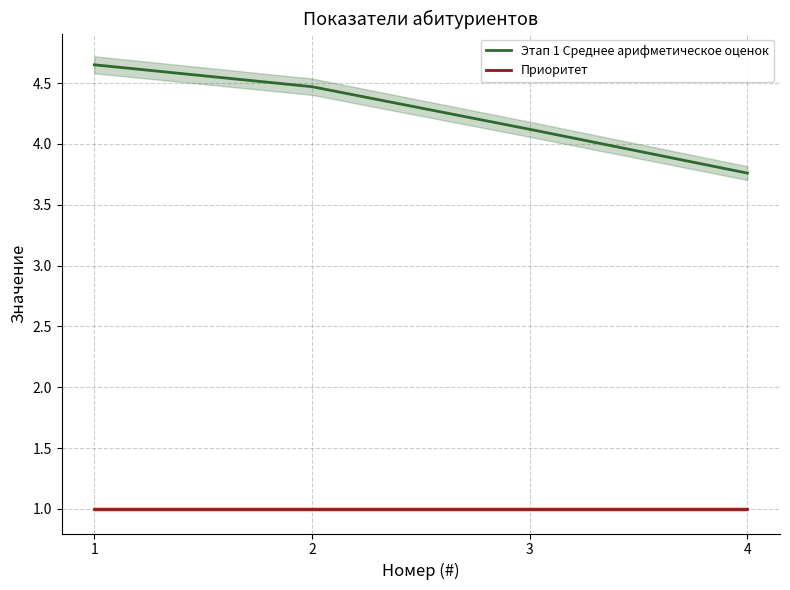

What is the greatest value displayed?

4.7